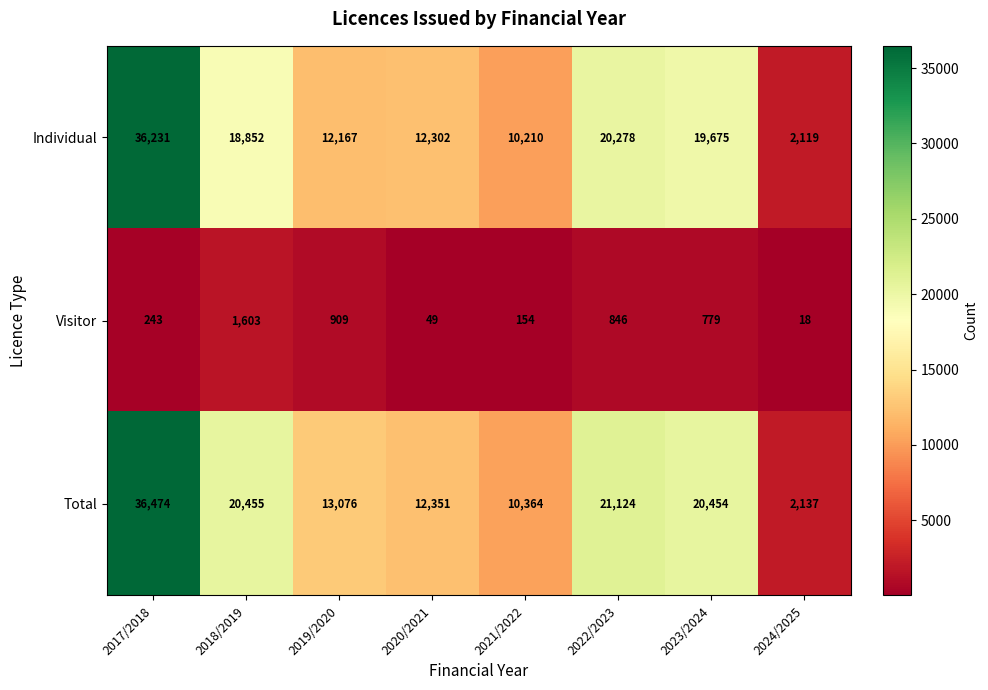

What is the smallest value displayed?

18